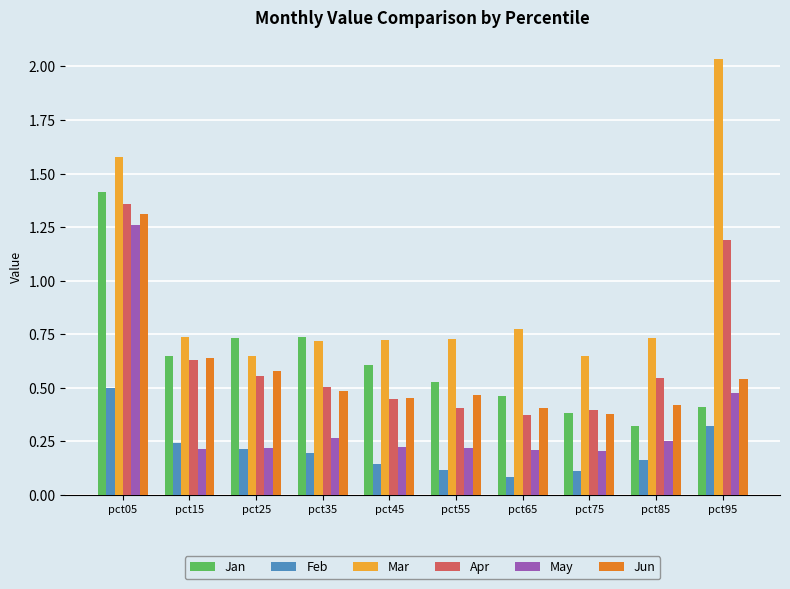

At how many categories does at least one series exceed 0?

10